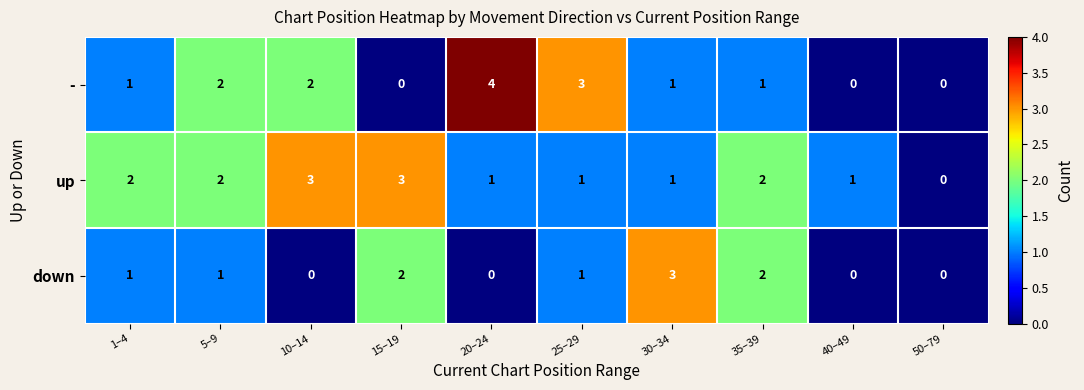

What is the spread (max minus min) of values at 20–24?

4